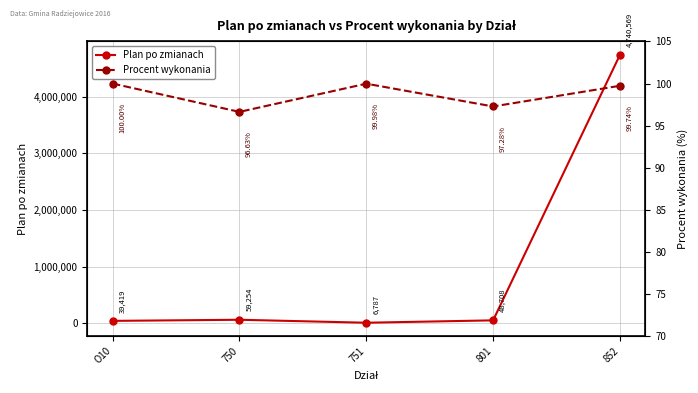

What are all the series names shown in the legend?

Plan po zmianach, Procent wykonania